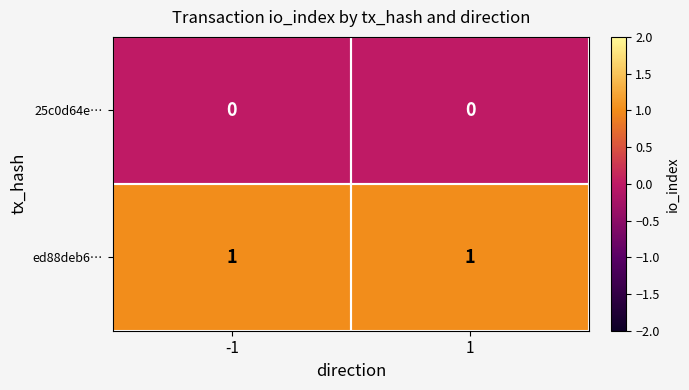

Which series has the largest total across all categories?

ed88deb6…